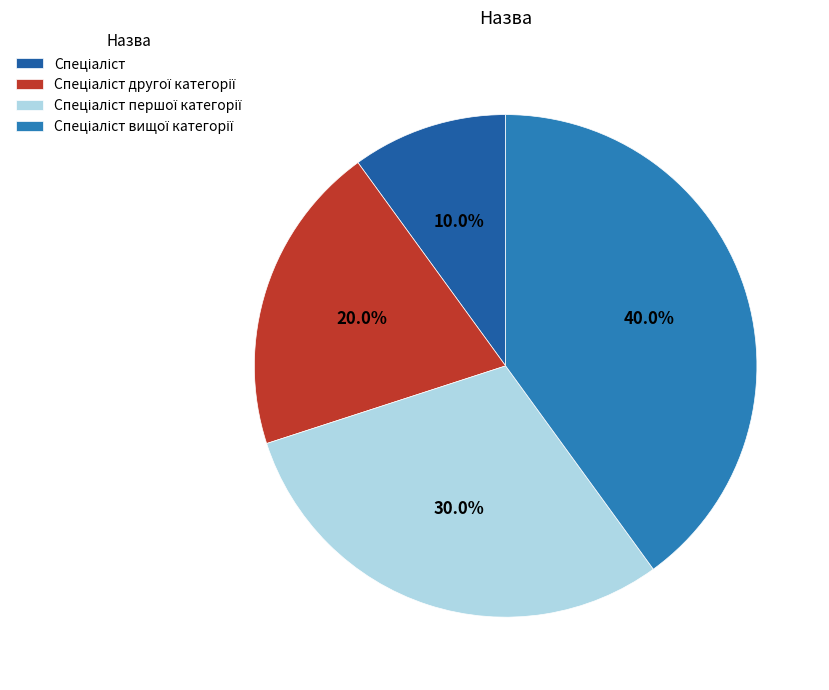

Does Спеціаліст represent more than half of the total?

No